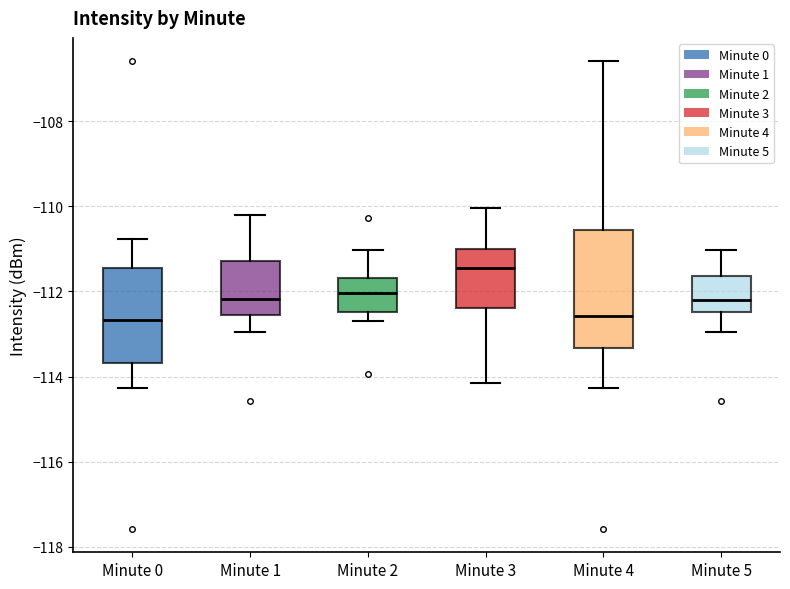

Reading left to right, transcribe this box plot: for each box, give where its median line is, the range the box spans, and where its two whiskers end, as read against the y-axis. The values are not printed on the chart, so give them approximately, as read against the axis.

Minute 0: median -112.6, box -113.6 to -111.4, whiskers -114.2 to -110.8
Minute 1: median -112.2, box -112.6 to -111.2, whiskers -113.0 to -110.2
Minute 2: median -112.0, box -112.4 to -111.6, whiskers -112.6 to -111.0
Minute 3: median -111.4, box -112.4 to -111.0, whiskers -114.2 to -110.0
Minute 4: median -112.6, box -113.4 to -110.6, whiskers -114.2 to -106.6
Minute 5: median -112.2, box -112.4 to -111.6, whiskers -113.0 to -111.0